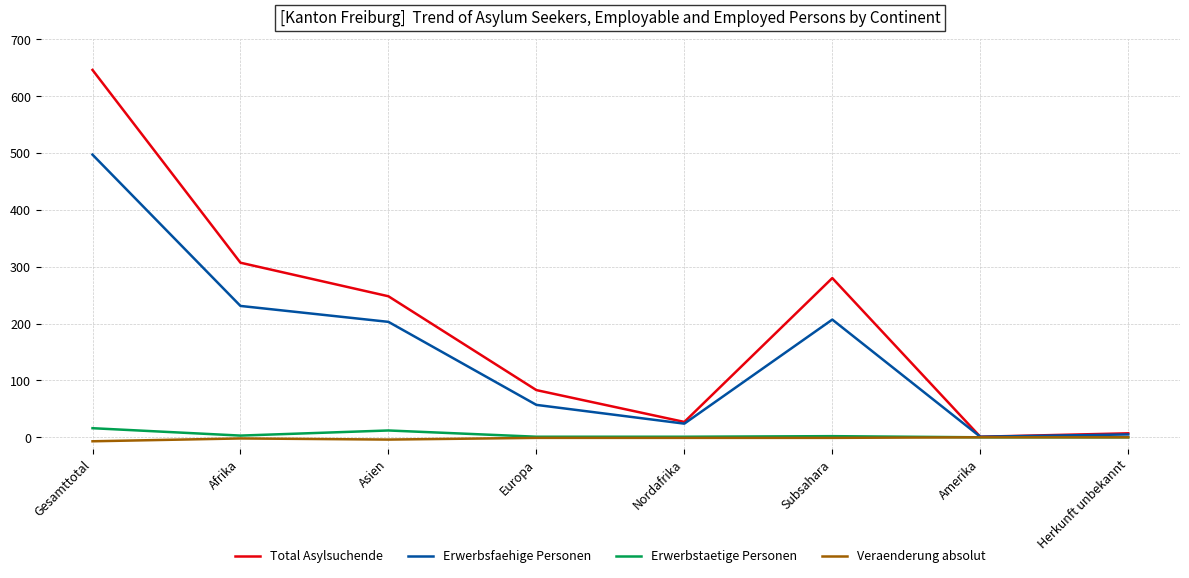

Where is Total Asylsuchende nearest to the value 323?

Afrika